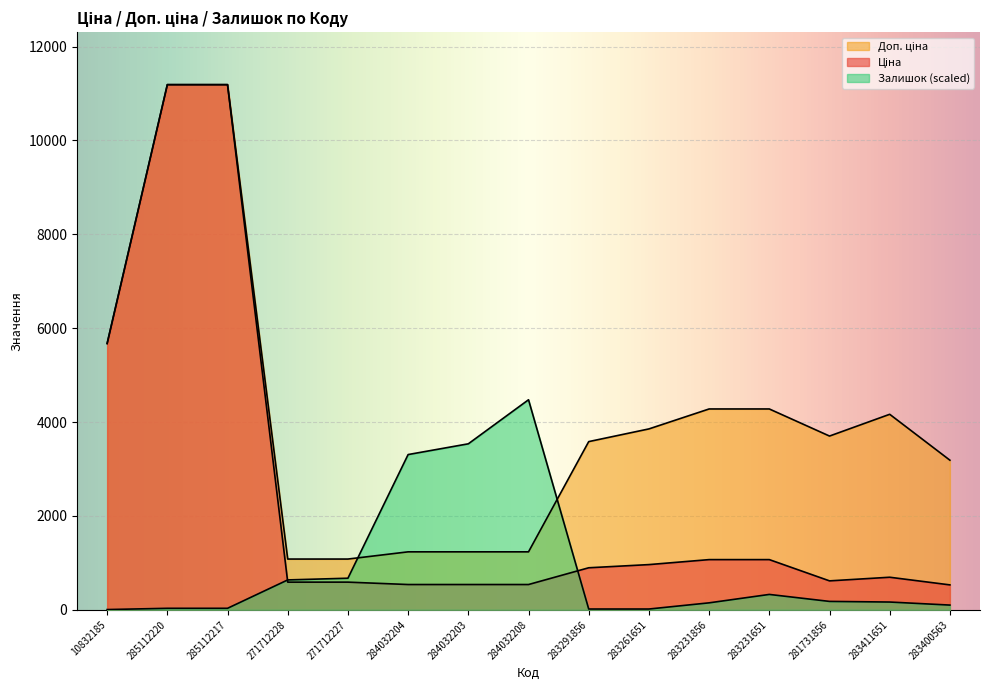

Count the number of categories in the chart.

15